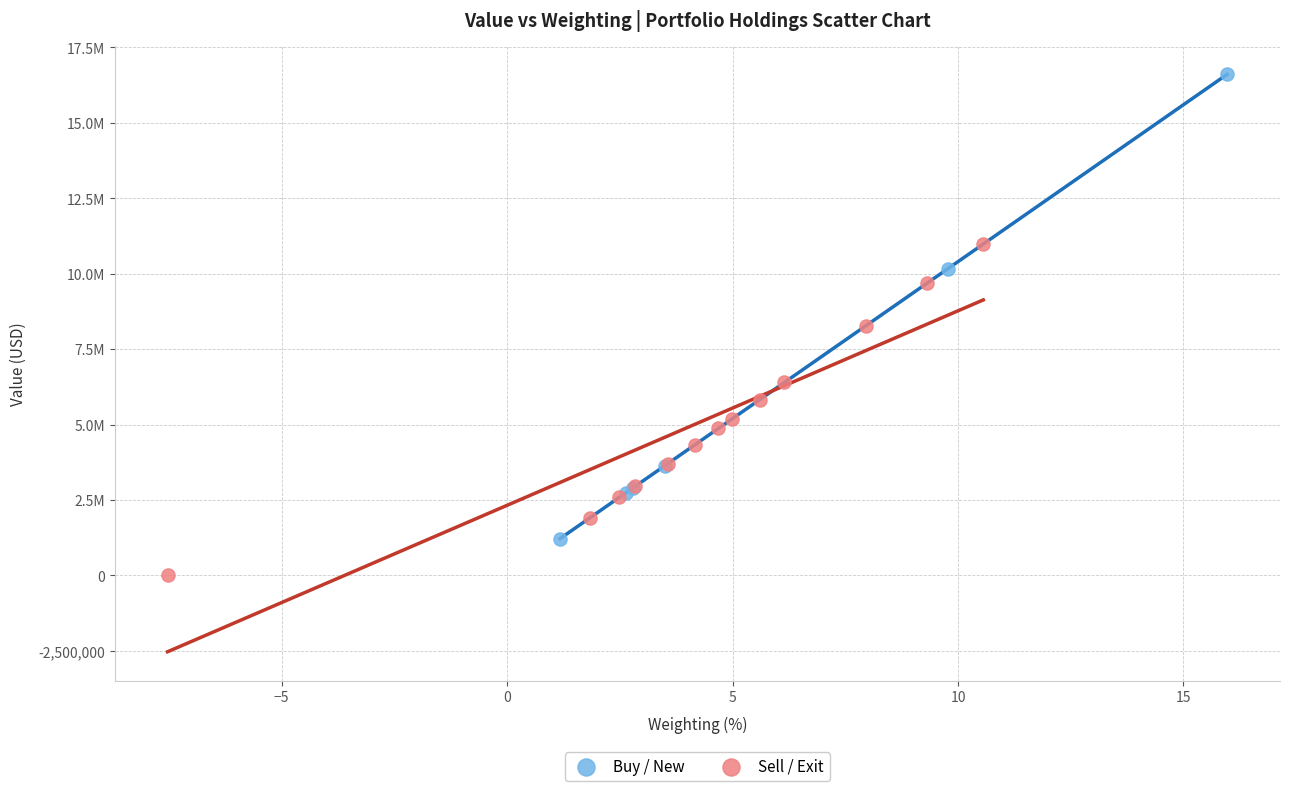

What are all the series names shown in the legend?

Buy / New, Sell / Exit